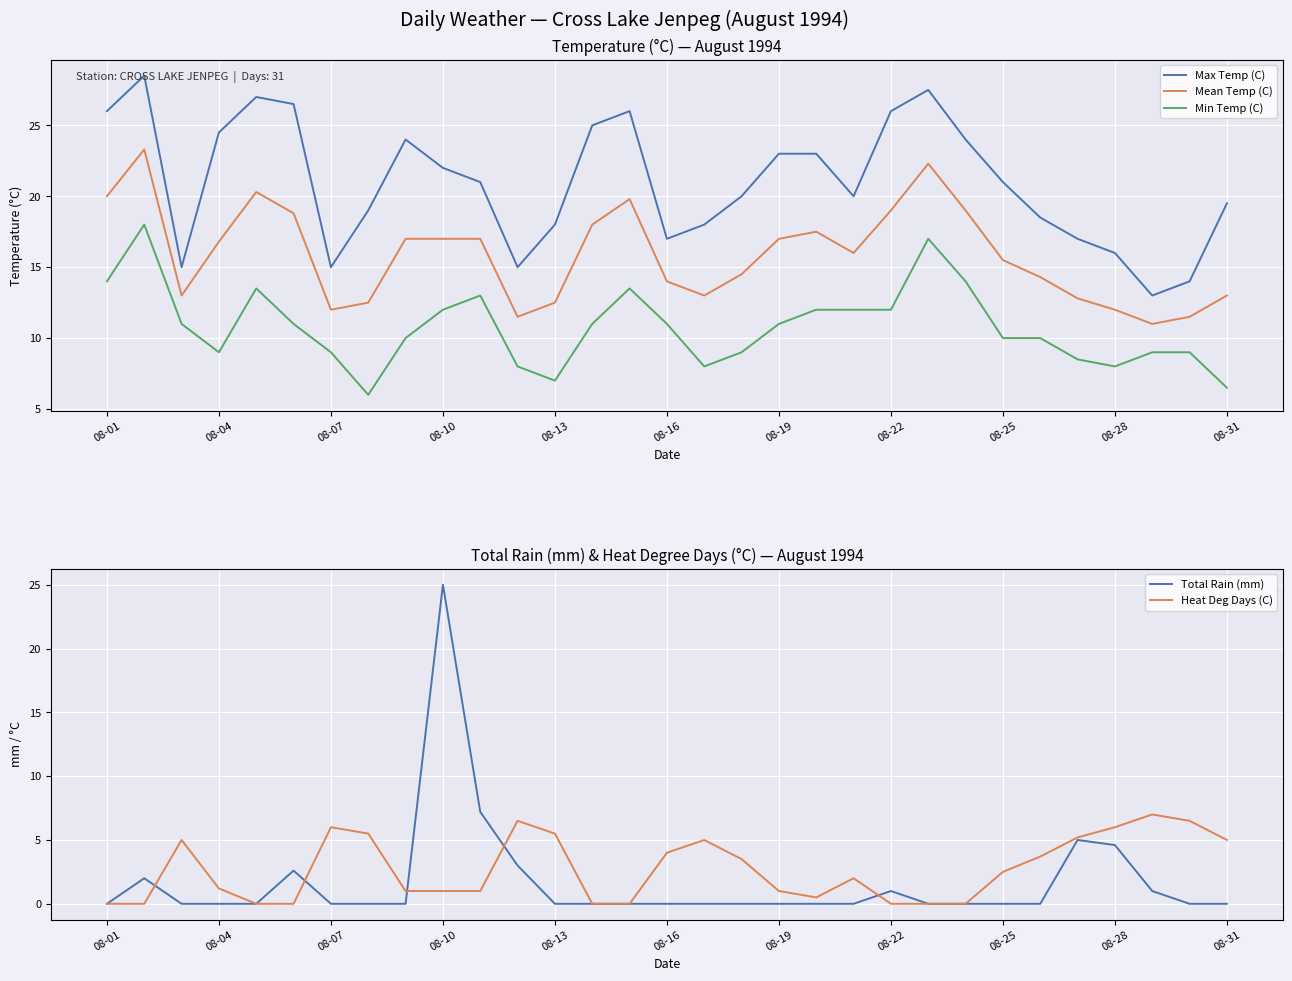

True or false: Mean Temp (C) has a value of 8.0 at 08-04.

False